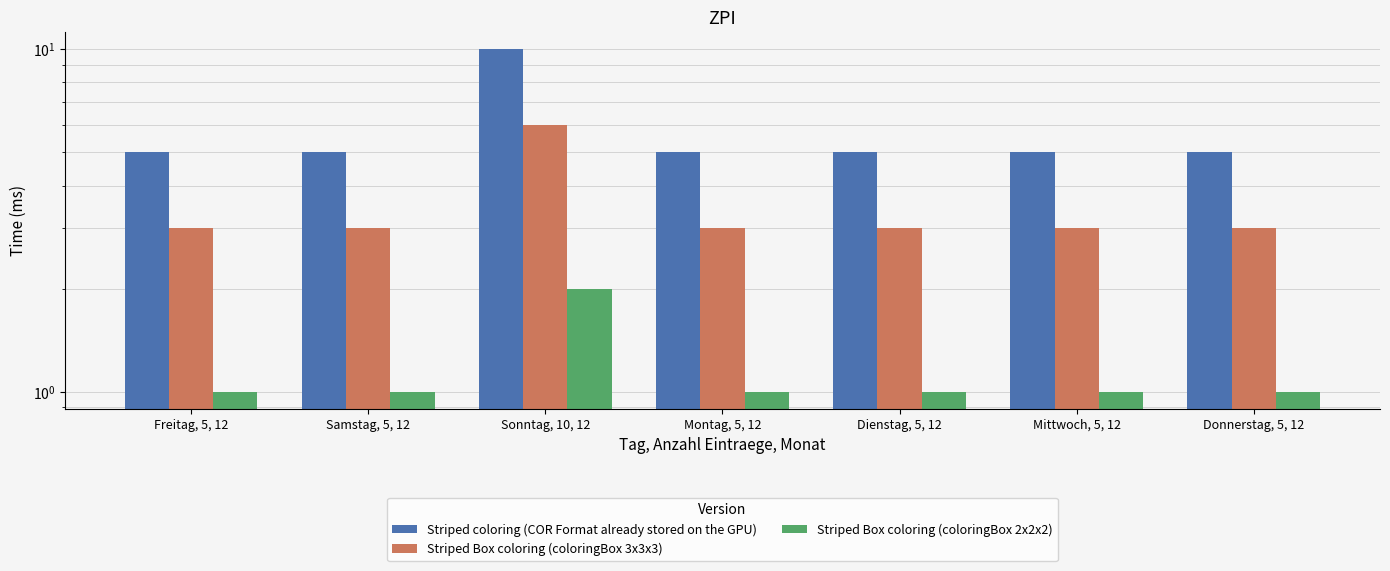

Which series has the largest range (max minus min)?

Striped coloring (COR Format already stored on the GPU)